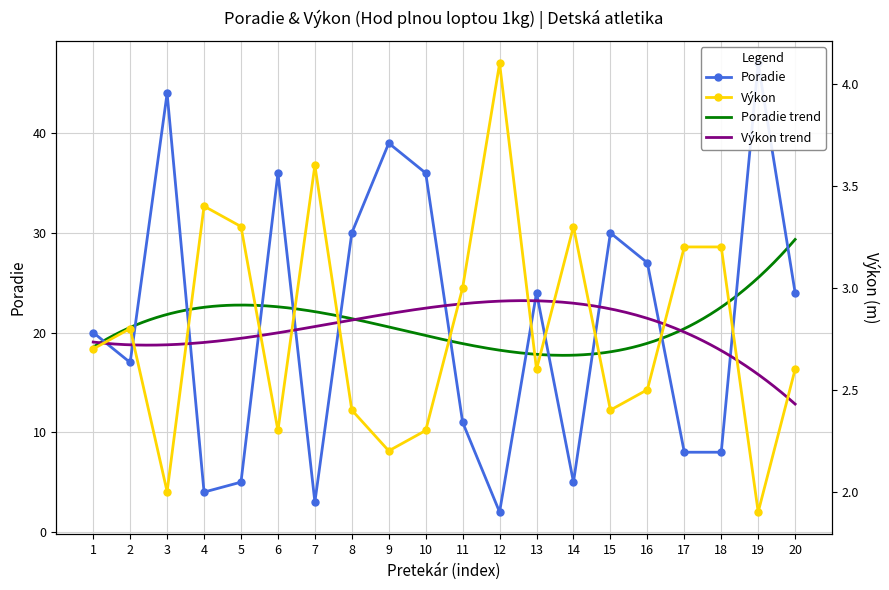

What is the value of the Výkon point at the 2nd from the left?

2.8